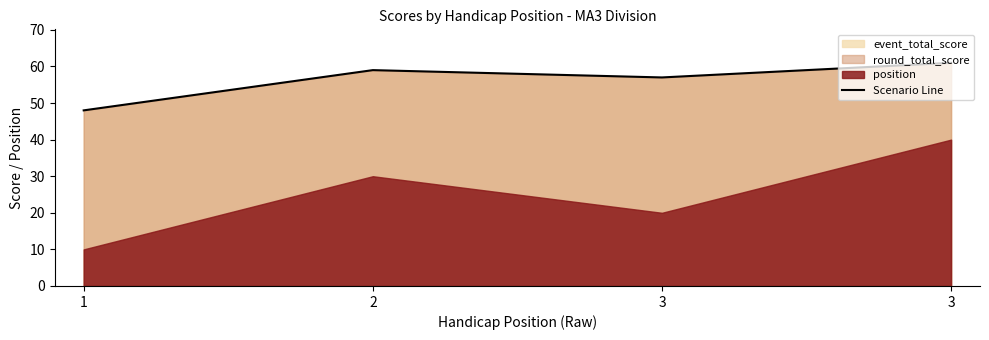

At which label is the value closest to 54?

3